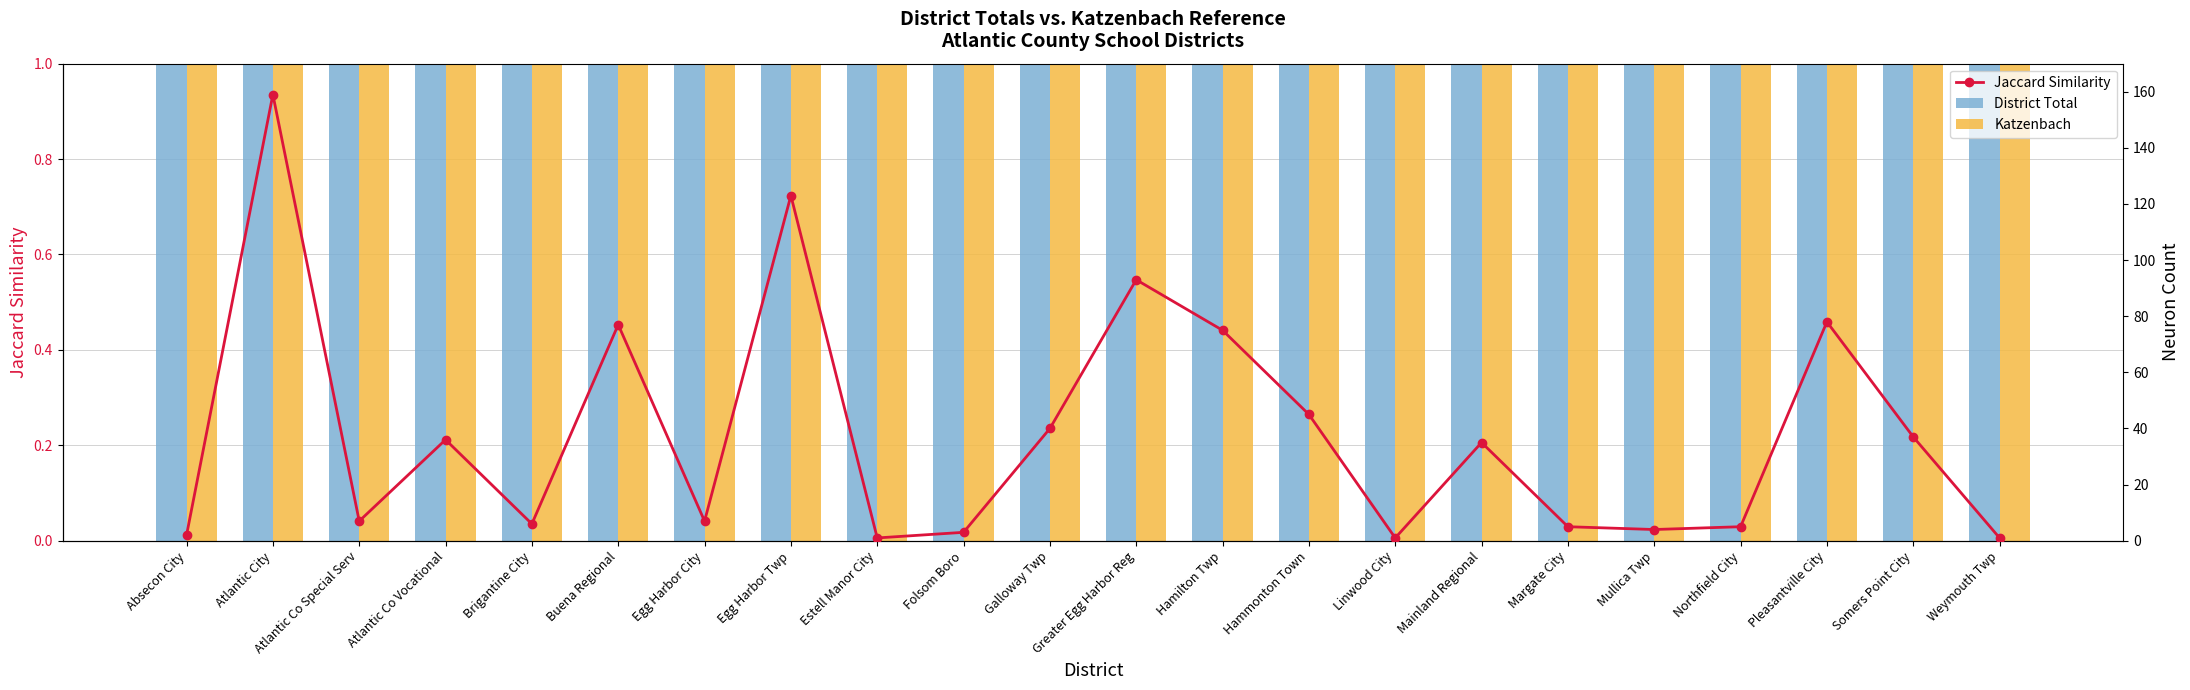

At which label does Jaccard Similarity reach its peak?

Atlantic City